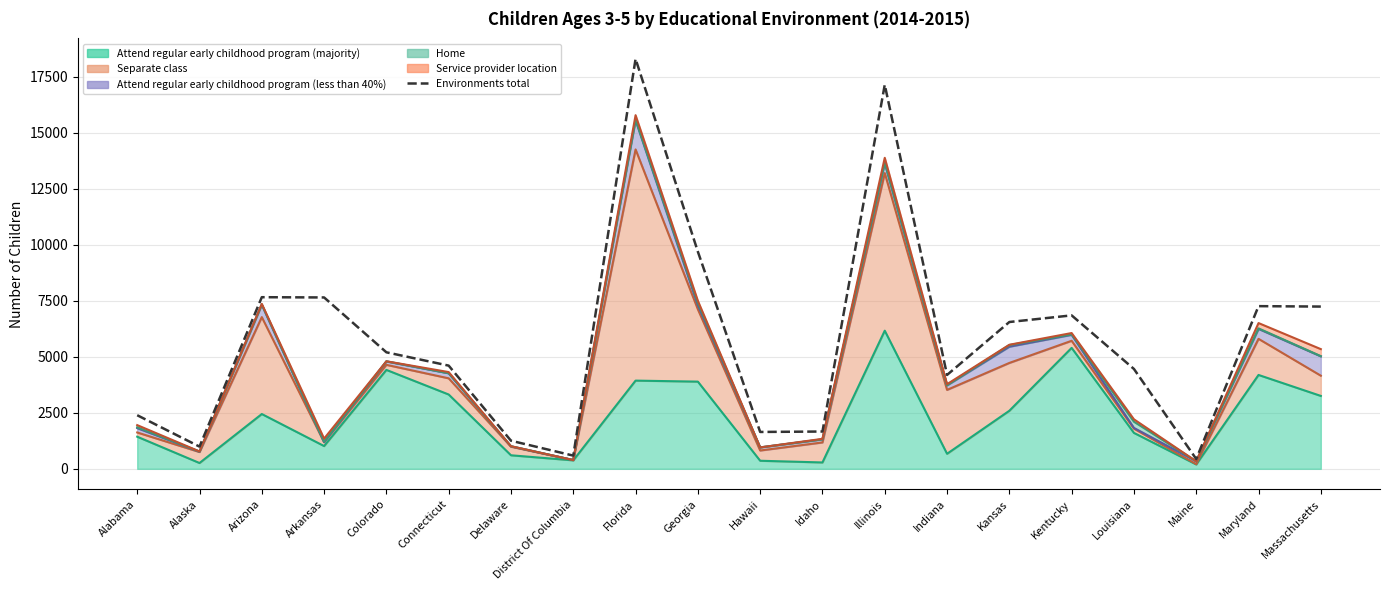

True or false: the data shows 1254 at Delaware.

True